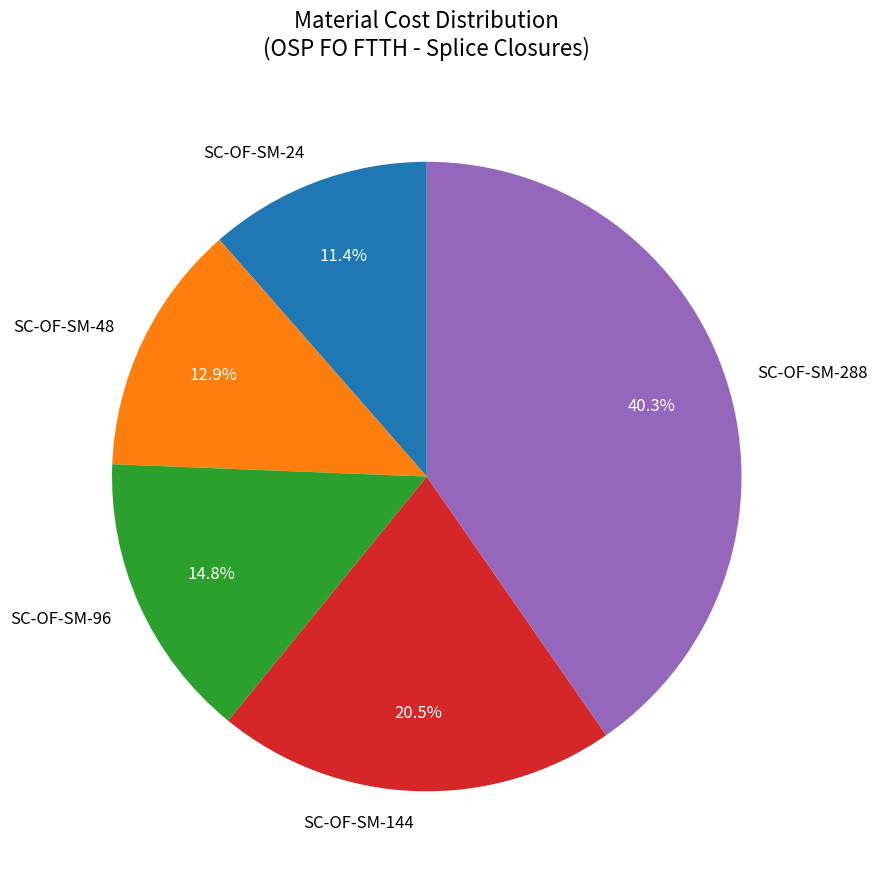

To the nearest percent, what portion does SC-OF-SM-24 represent?

11%